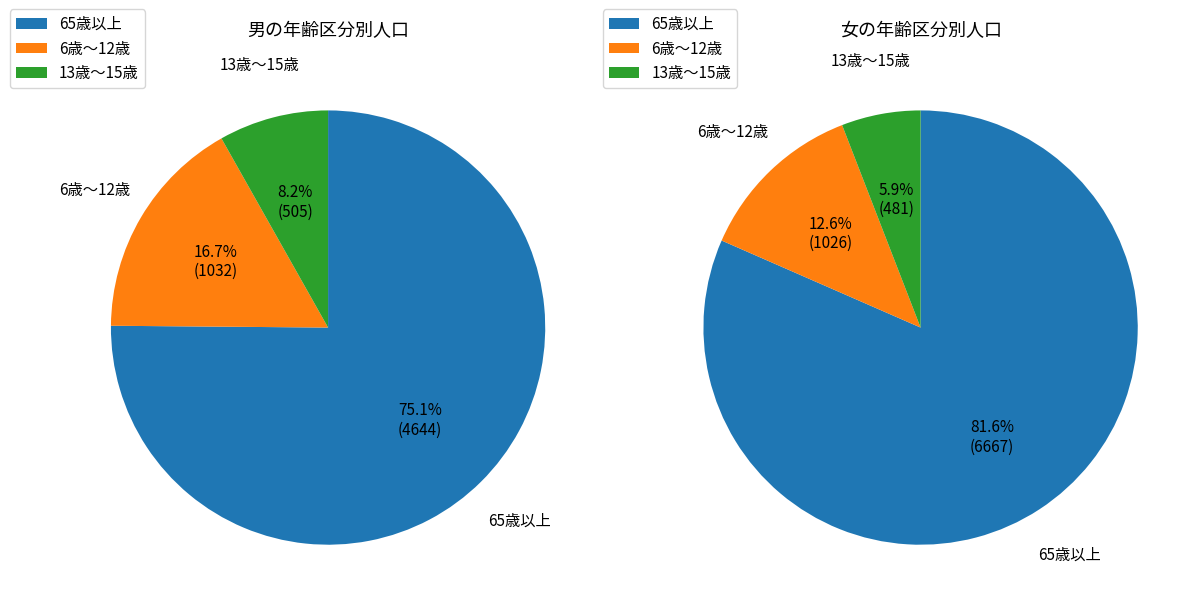

How many slices are in this pie chart?

3